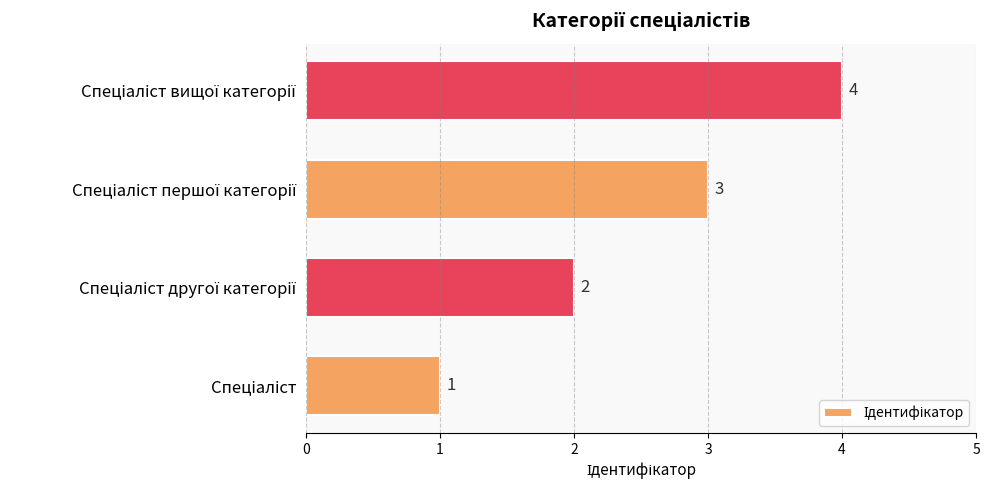

What is the sum of all values?

10